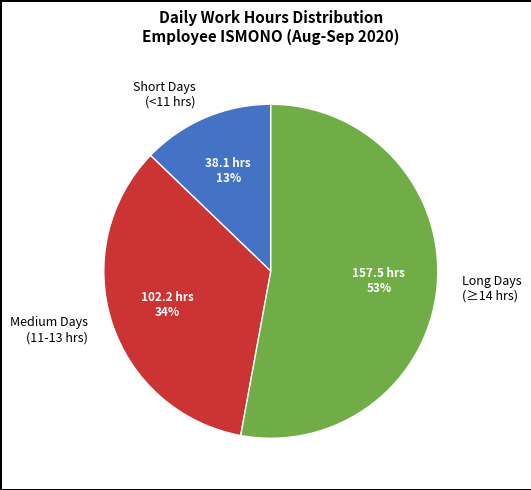

How many slices are in this pie chart?

3